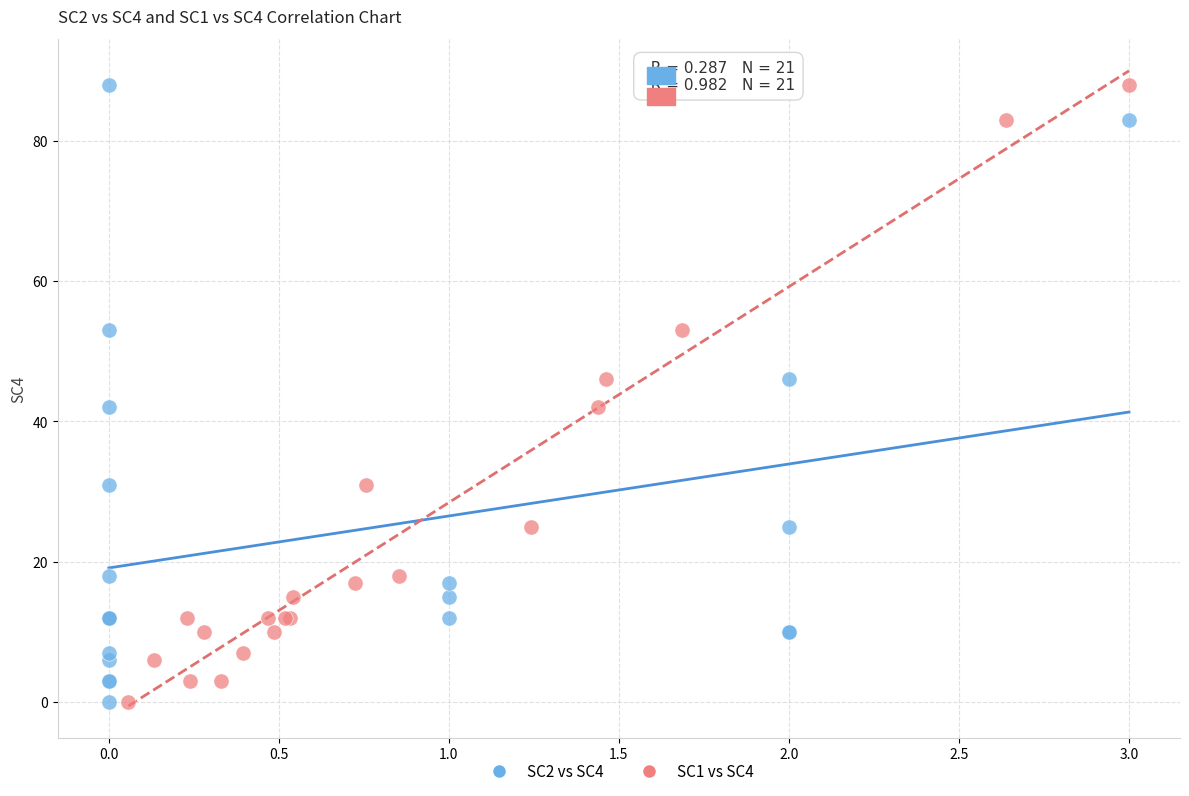

What are all the series names shown in the legend?

SC2 vs SC4, SC1 vs SC4